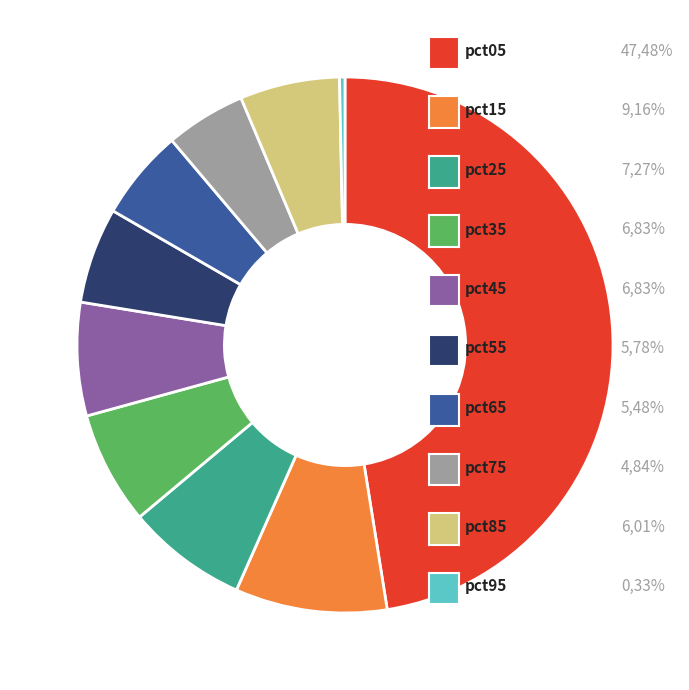

How many slices are in this pie chart?

10